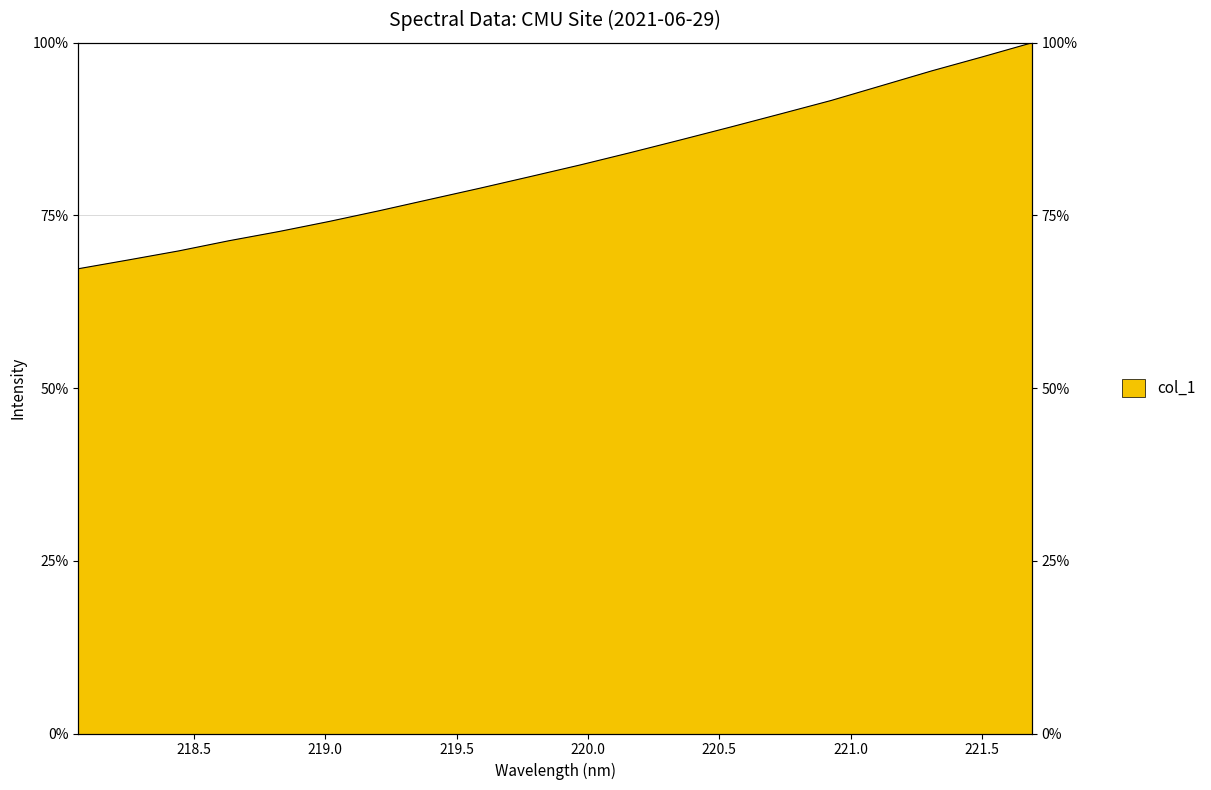

List the labels in order of value, largest first.

221.6902, 221.4993, 221.3083, 221.1174, 220.9264, 220.7354, 220.5444, 220.3533, 220.1623, 219.9712, 219.7801, 219.589, 219.3979, 219.2067, 219.0156, 218.8244, 218.6332, 218.442, 218.2508, 218.0596